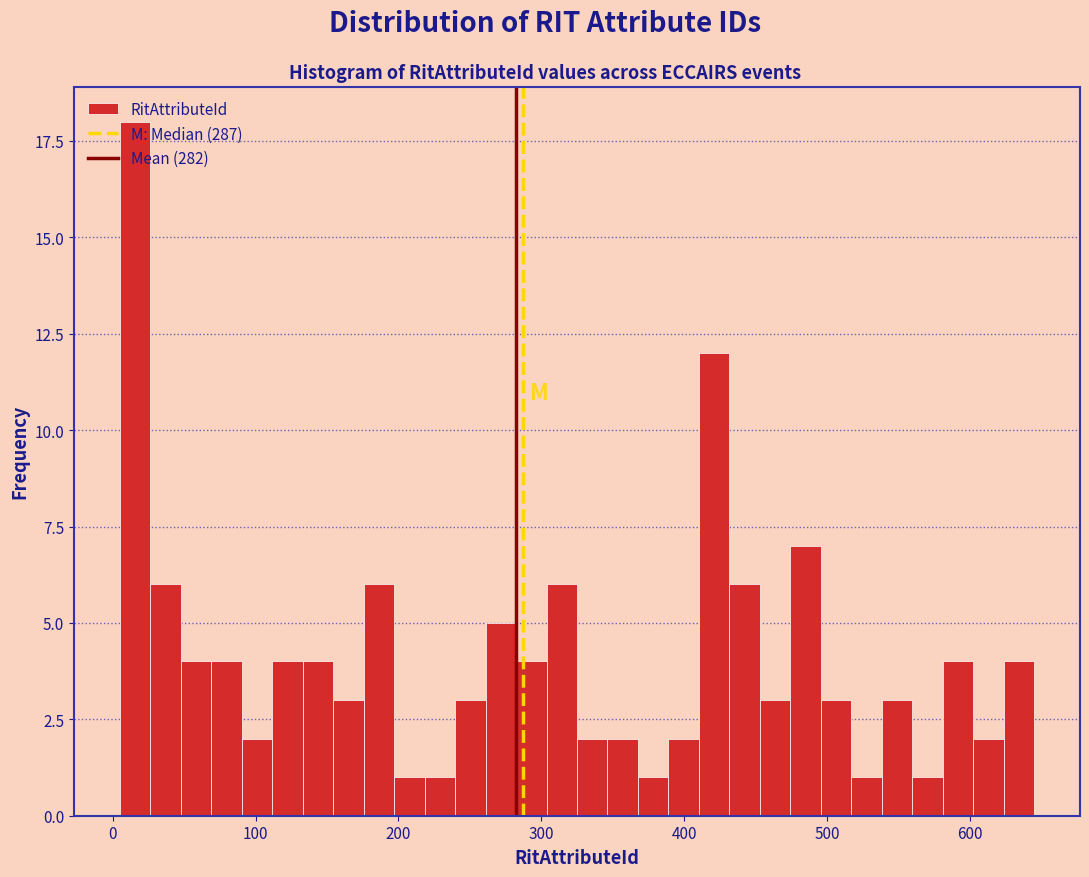

Around what value on the x-axis is the tallest bar? Give the approximate position of its centre, as read against the axis.

20